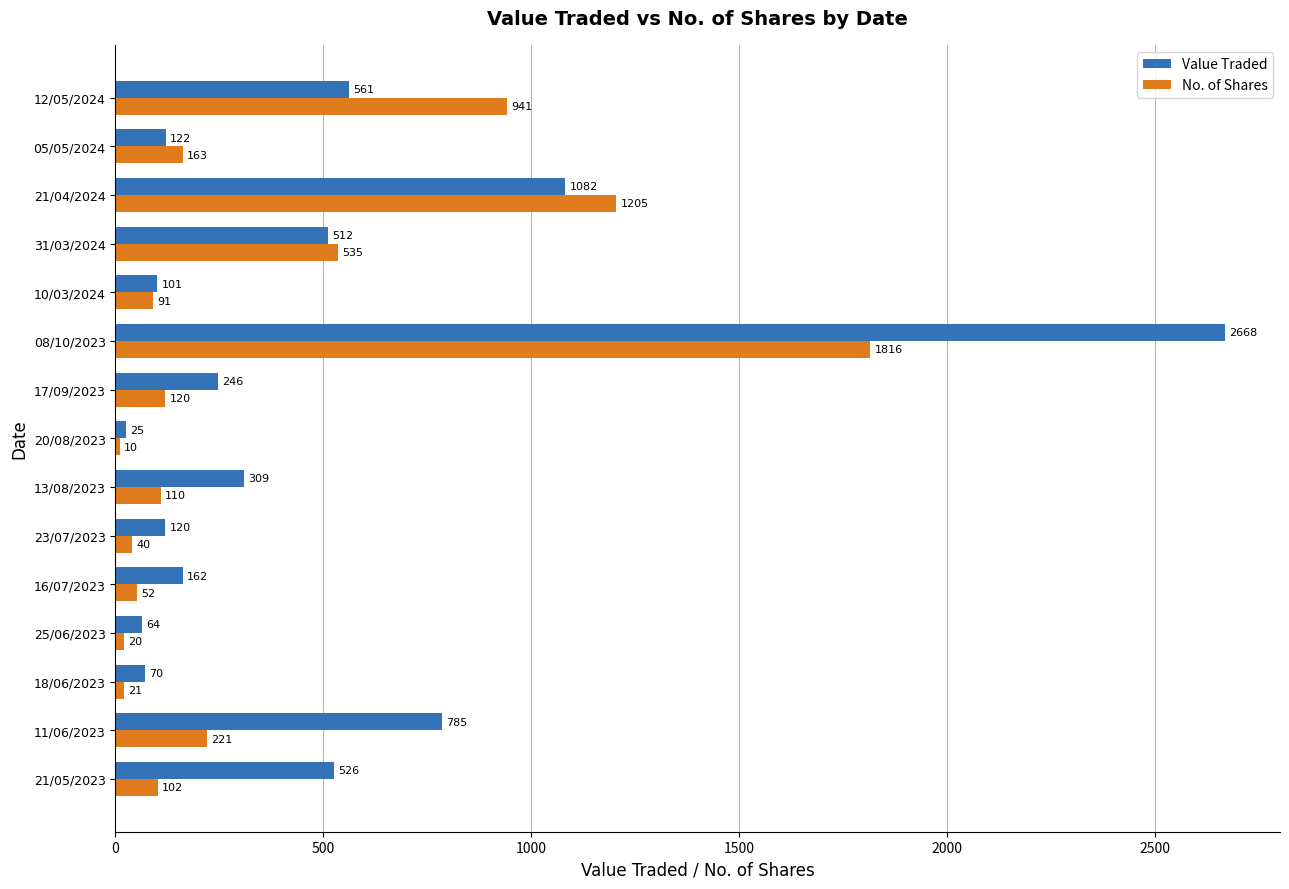

Is the value of No. of Shares at 13/08/2023 greater than the value of Value Traded at 21/04/2024?

No